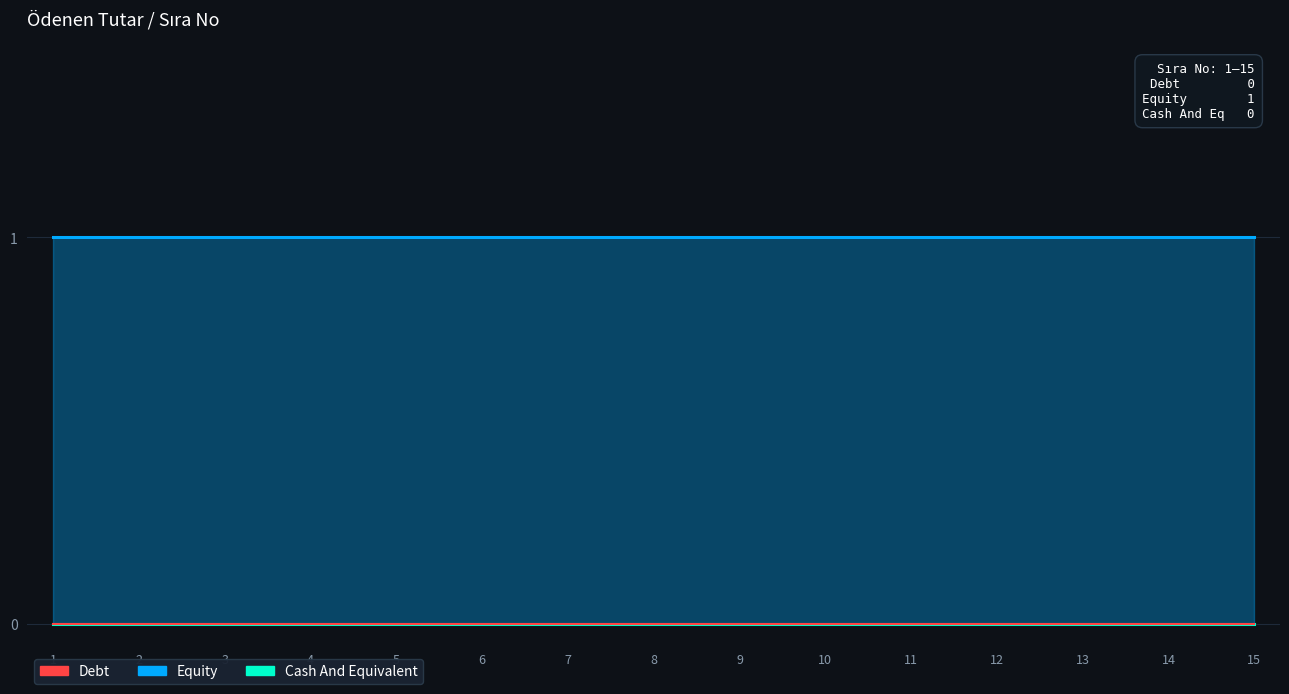

True or false: Equity and Cash And Equivalent intersect in this chart.

False